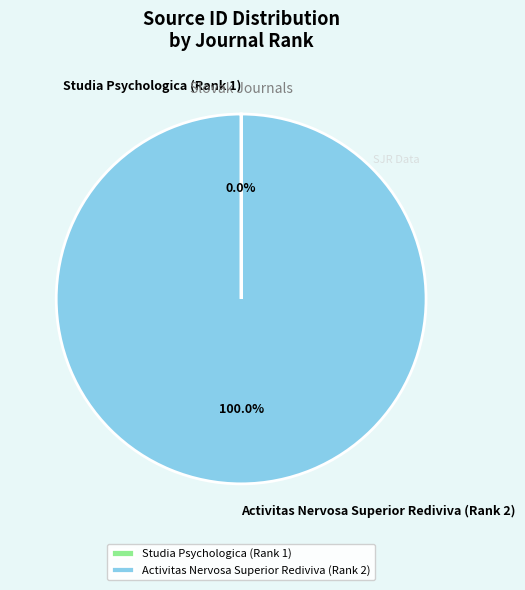

Which slice is the largest?

Activitas Nervosa Superior Rediviva (Rank 2)